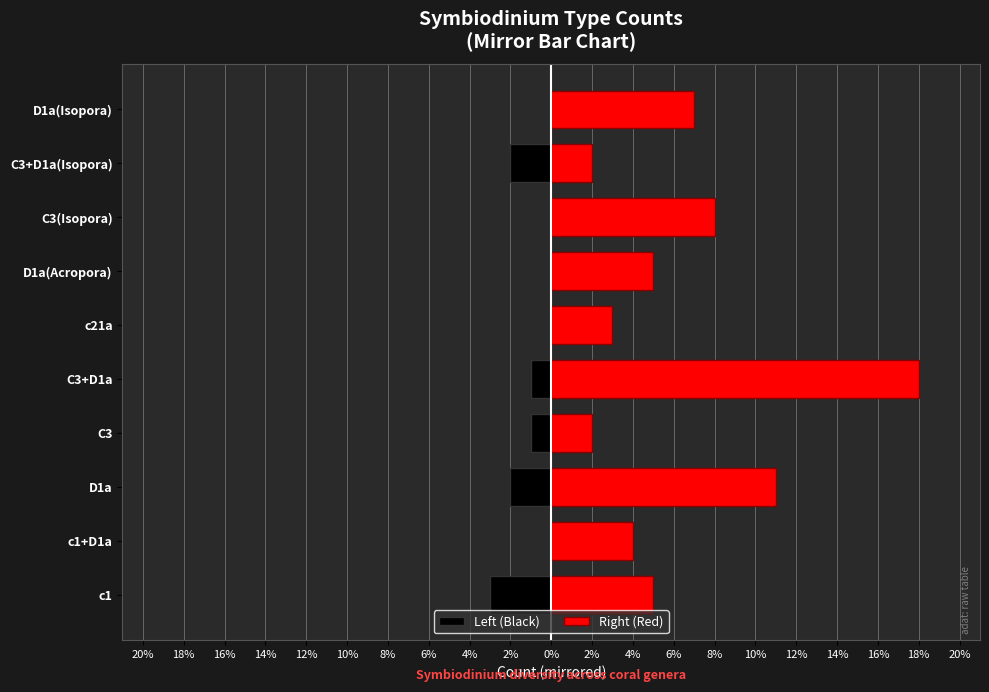

Count the number of categories in the chart.

10